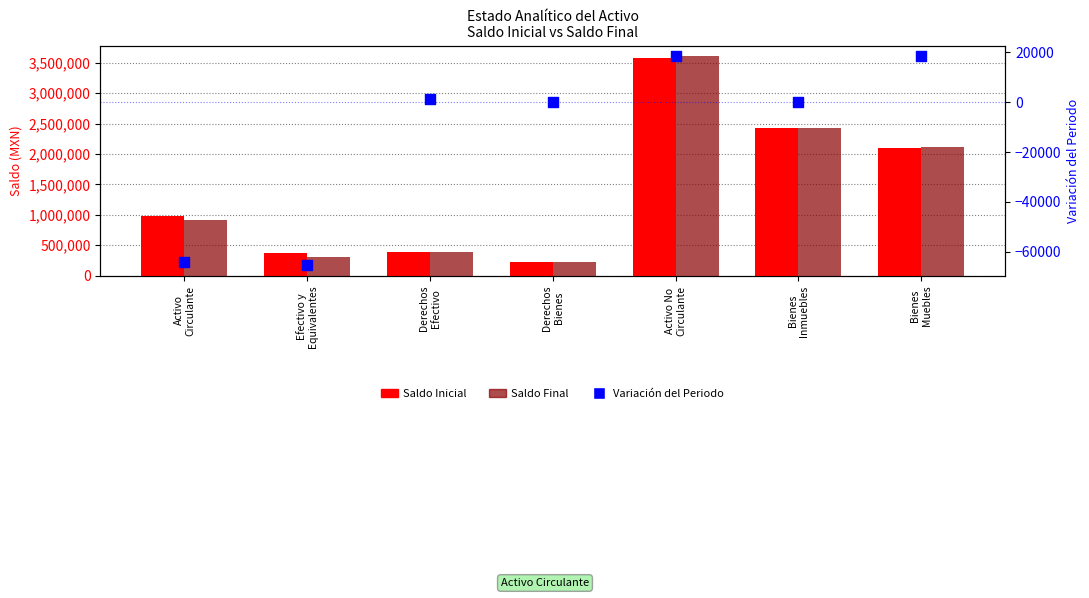

Which series has the largest total across all categories?

Saldo Inicial